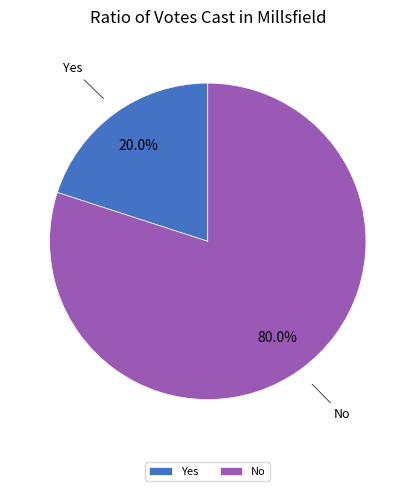

Rank the categories by value from highest to lowest.

No, Yes